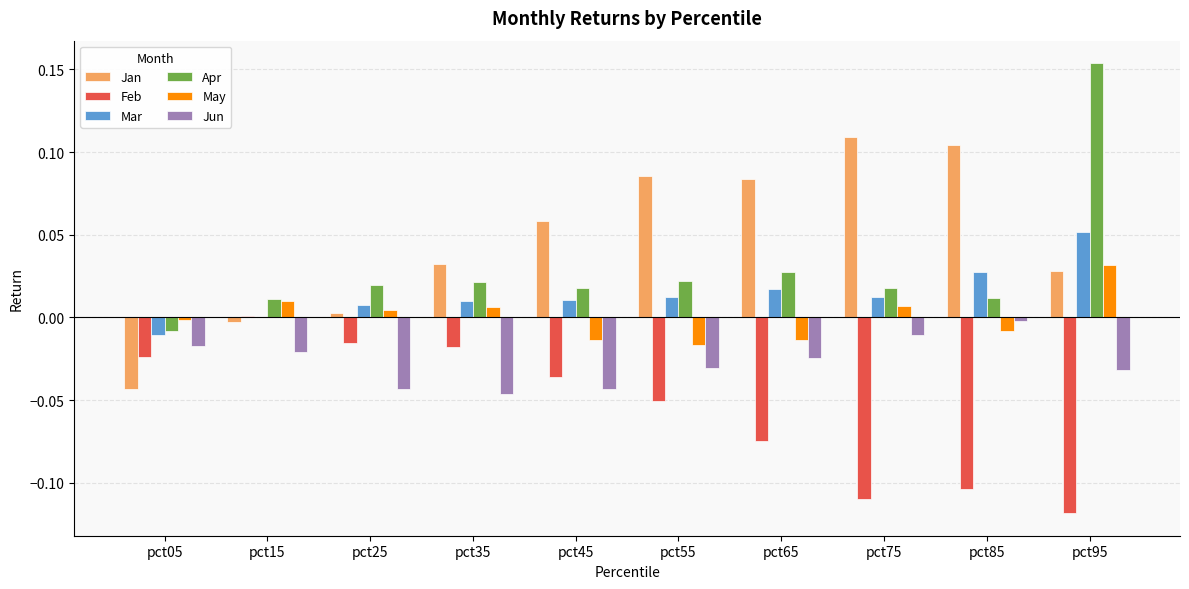

At which category does the chart reach its peak across all series?

pct95